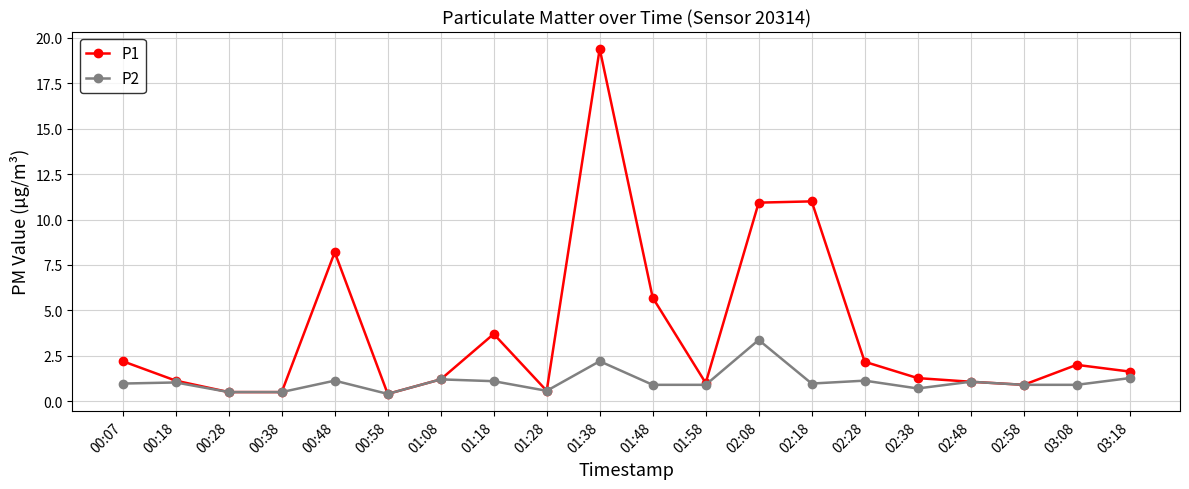

True or false: P2 has more than 1 interior local peaks.

True